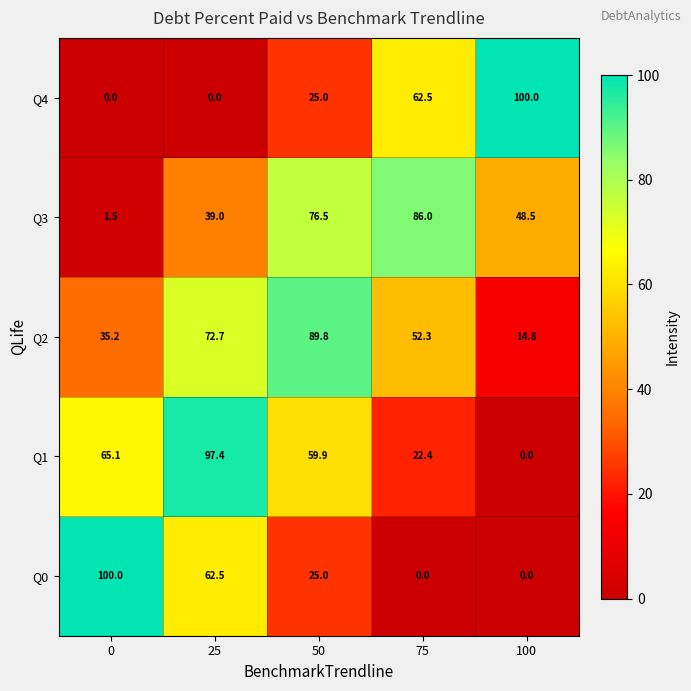

What is the sum of the Q1 values at 0 and 50?

125.0